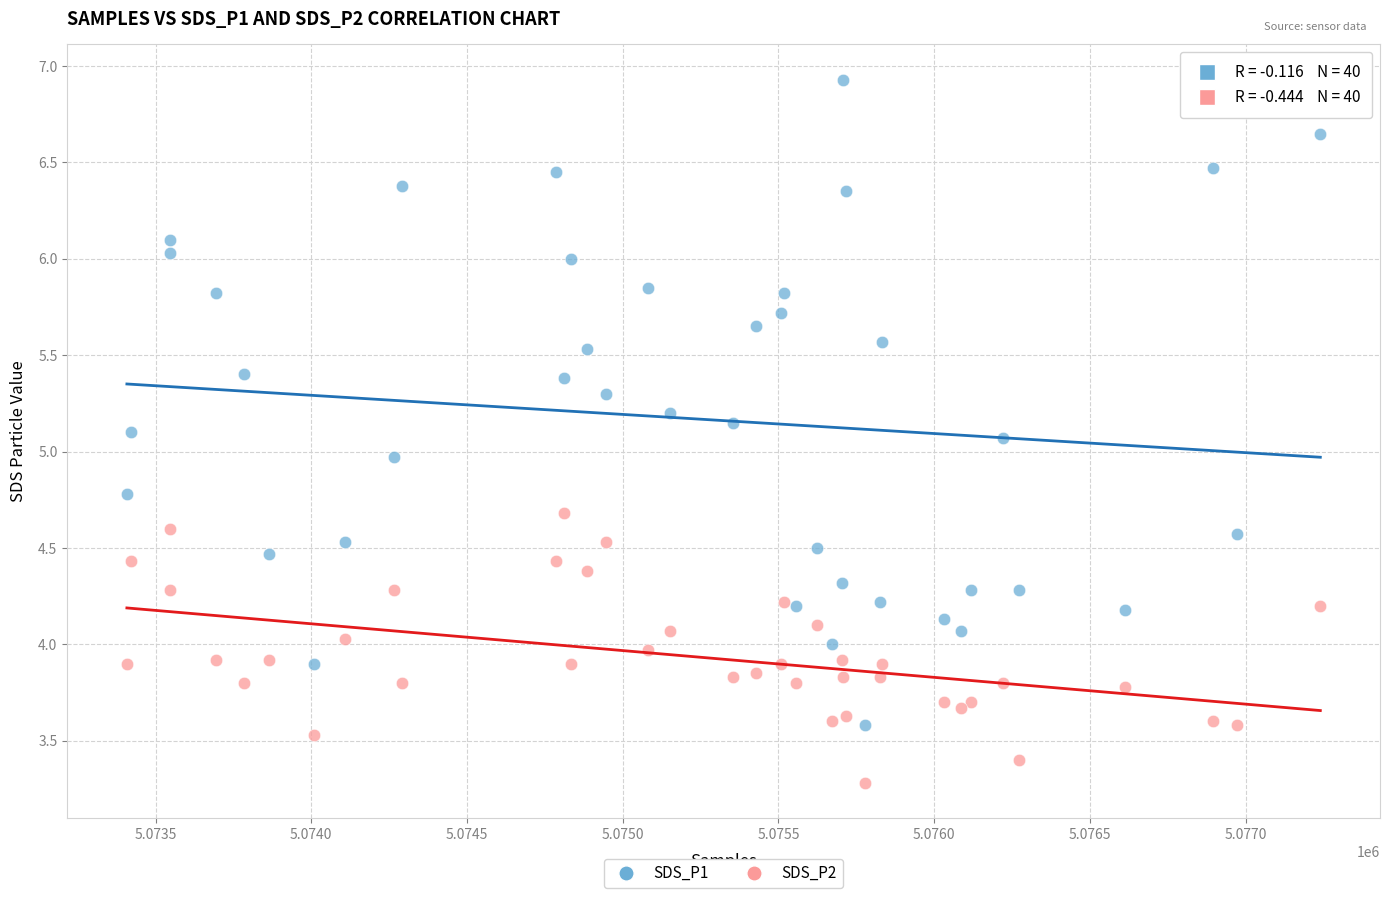

What are all the series names shown in the legend?

SDS_P1, SDS_P2